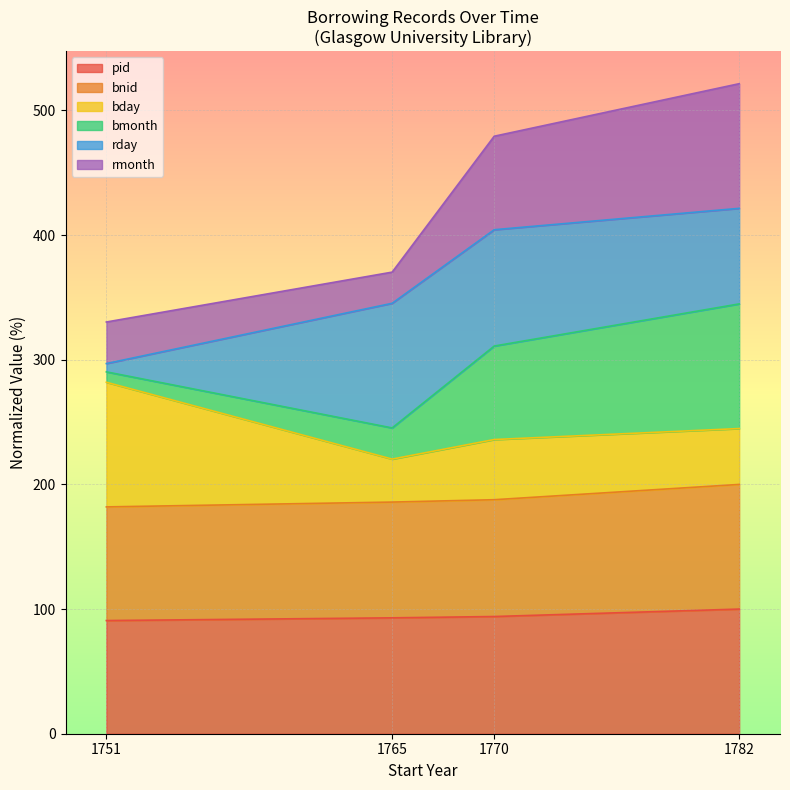

What is the total value across all series at 1782?

521.5